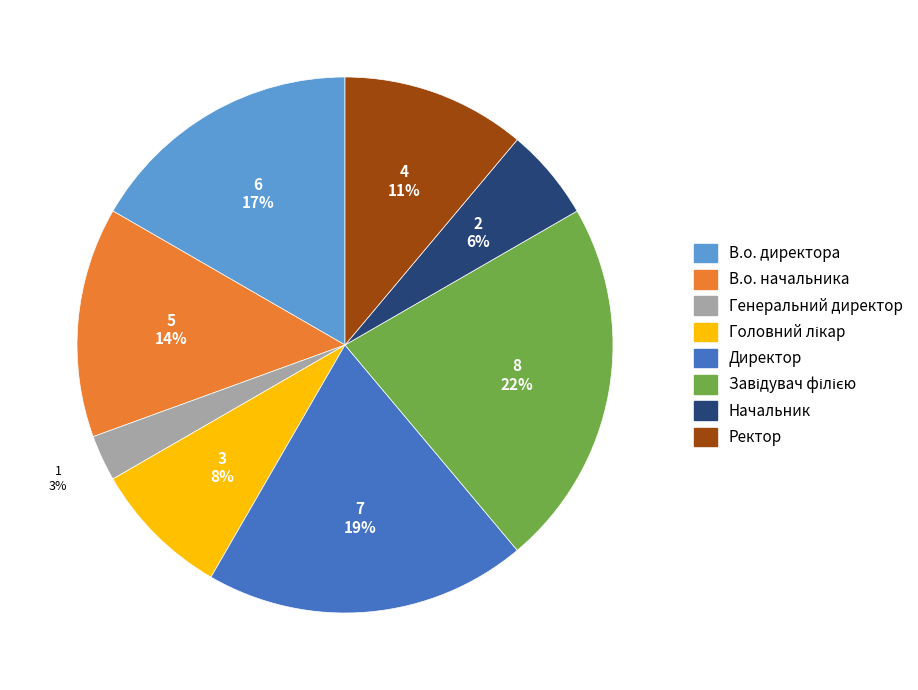

To the nearest percent, what is the combined percentage of Генеральний директор and Ректор?

14%